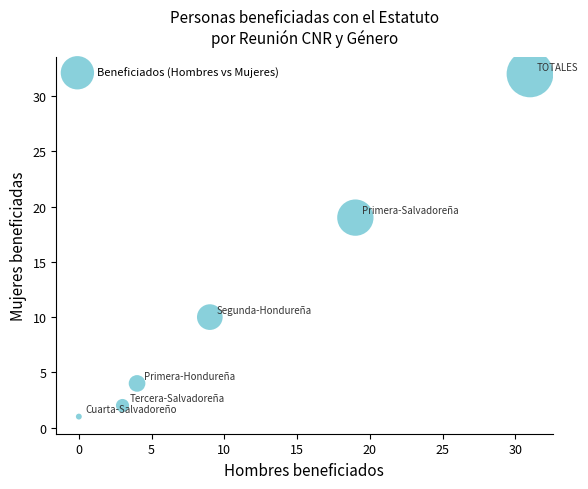

What is the average Y value?

11